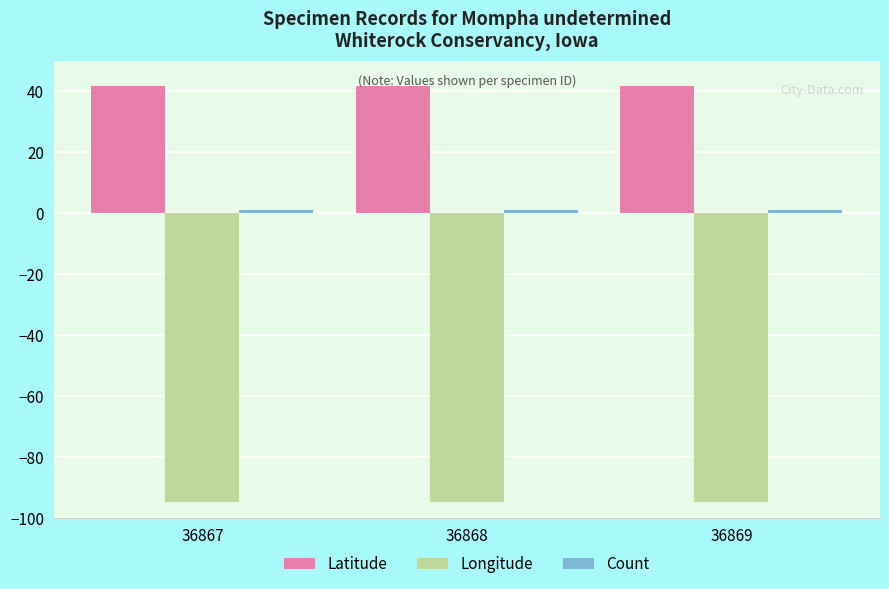

At how many categories does at least one series exceed 0?

3